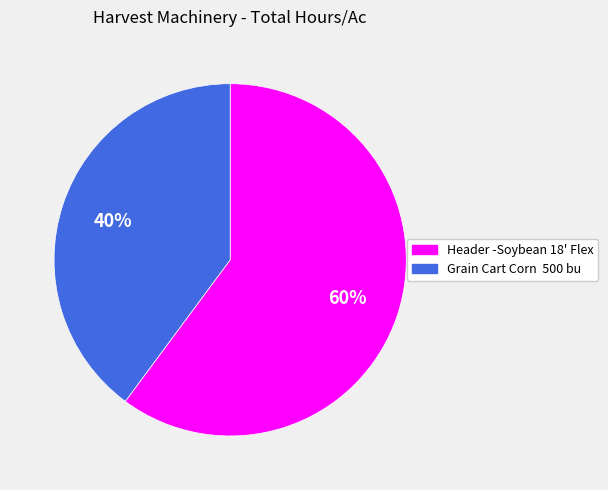

How many slices are in this pie chart?

2